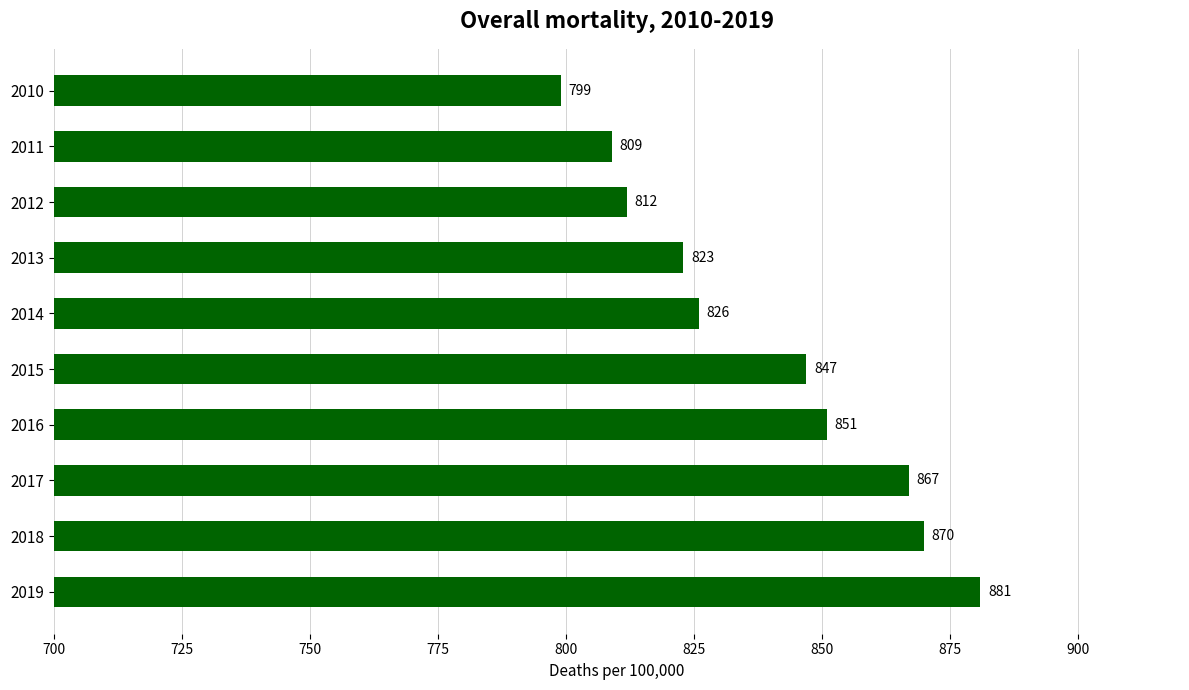

What is the maximum value shown in the chart?

881